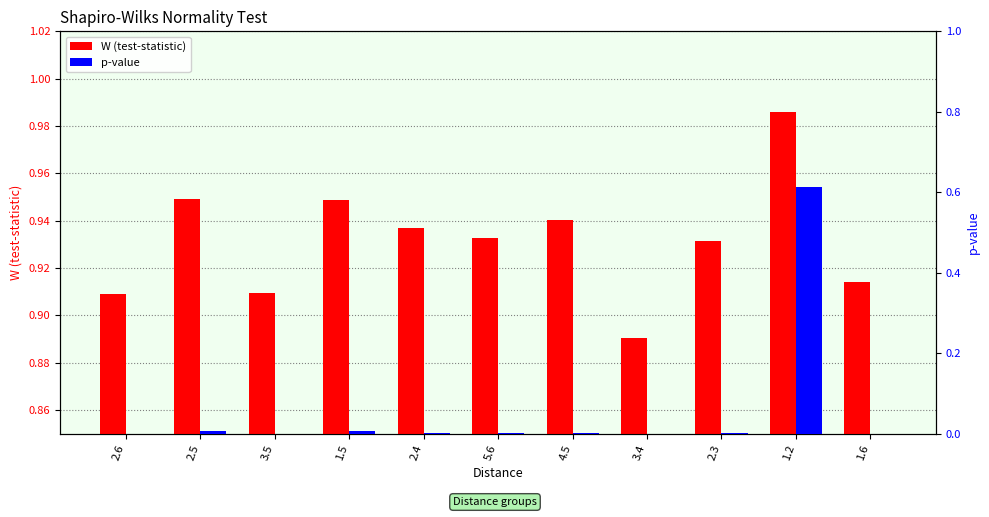

What is the average value of the W (test-statistic) series?

0.9